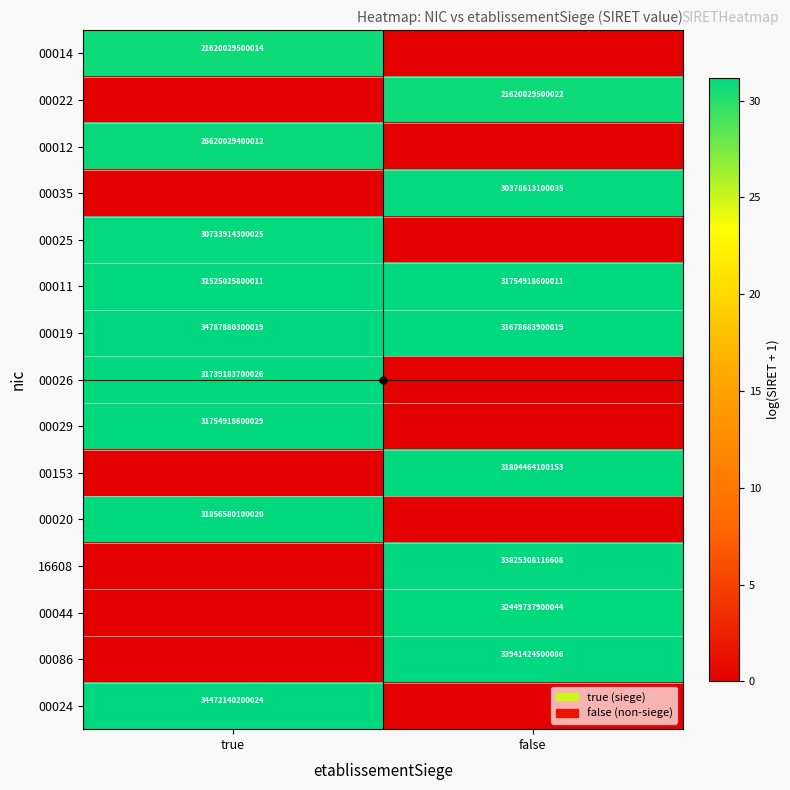

At which label is 00011 closest to 31639972200011?

true